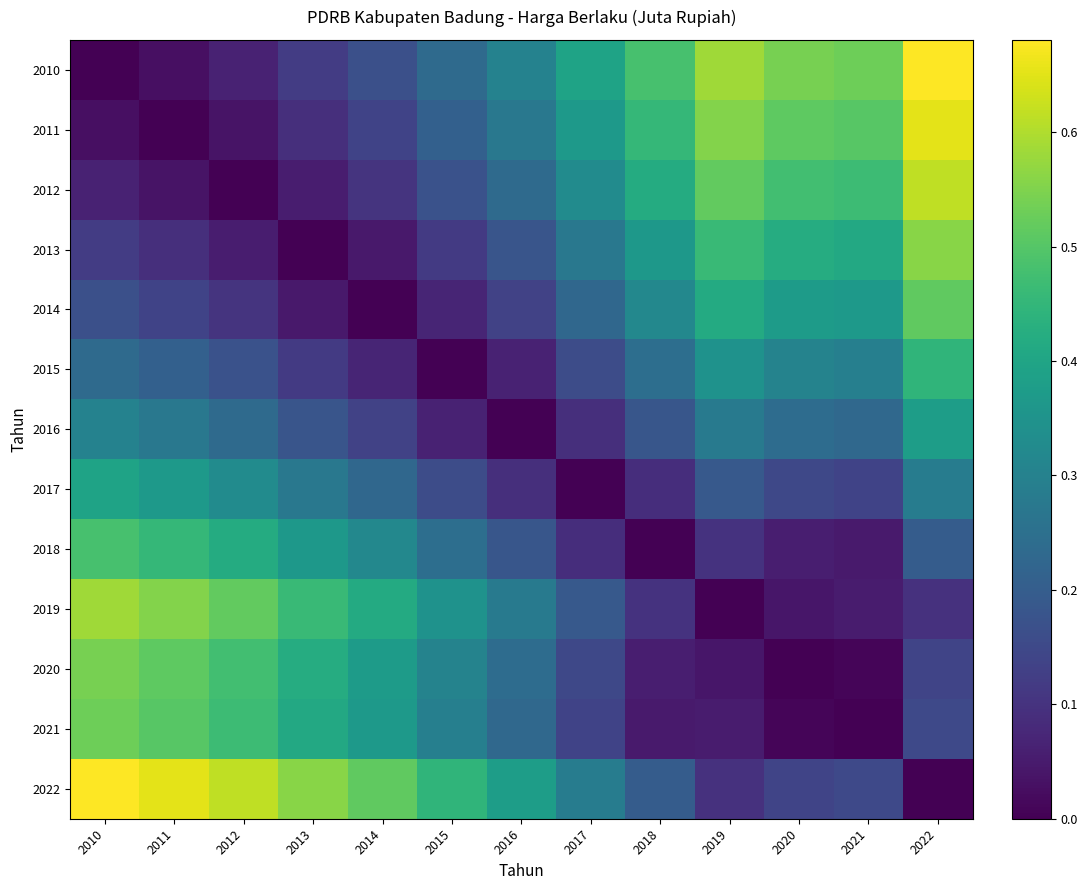

Which series has the largest total across all categories?

2022